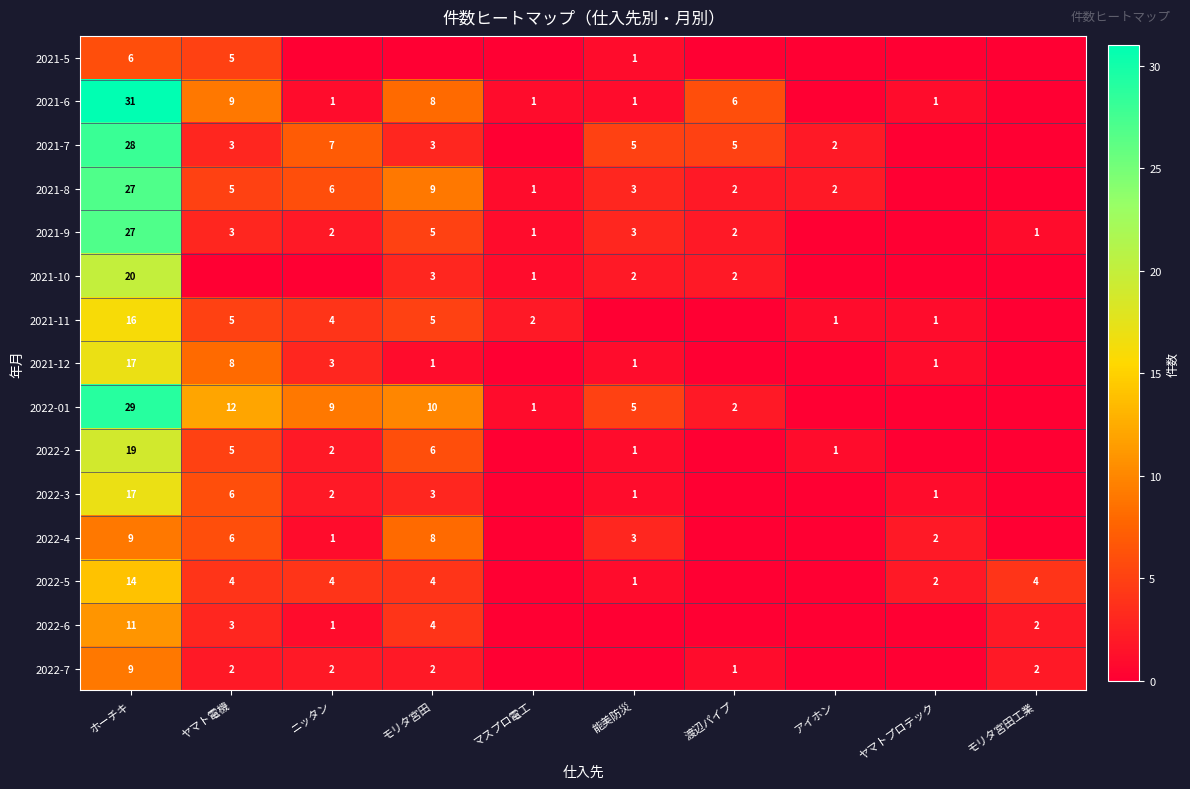

Is the value of 2021-9 at モリタ宮田工業 greater than the value of 2022-7 at ヤマト電機?

No